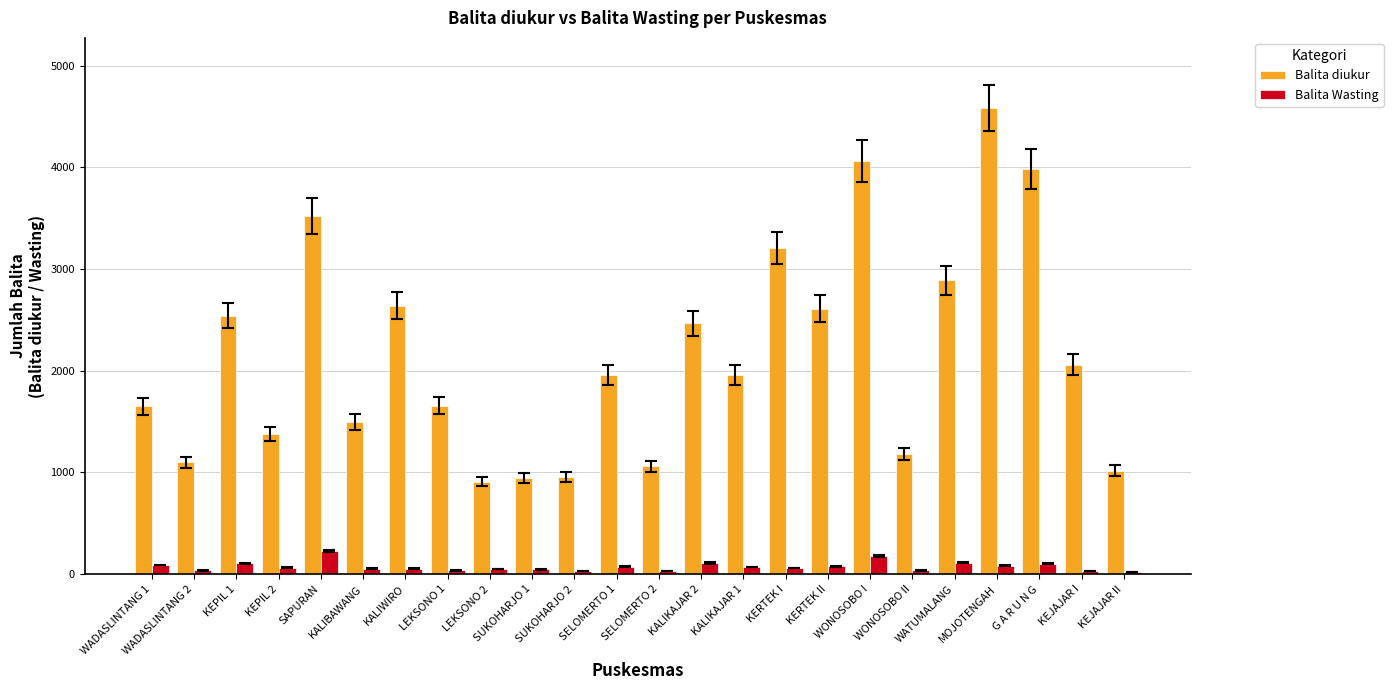

Which series has the largest total across all categories?

Balita diukur